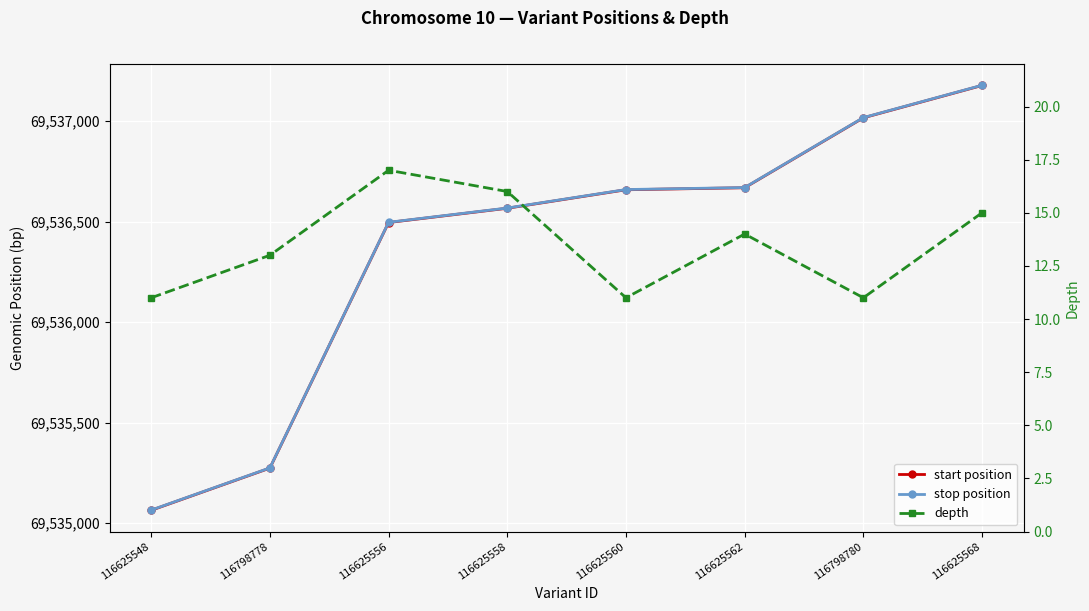

Reading right to left, what are all the values shown in this chart?

start position: 69537178	69537017	69536669	69536659	69536567	69536496	69535274	69535064
stop position: 69537179	69537018	69536670	69536660	69536568	69536497	69535275	69535065
depth: 15	11	14	11	16	17	13	11